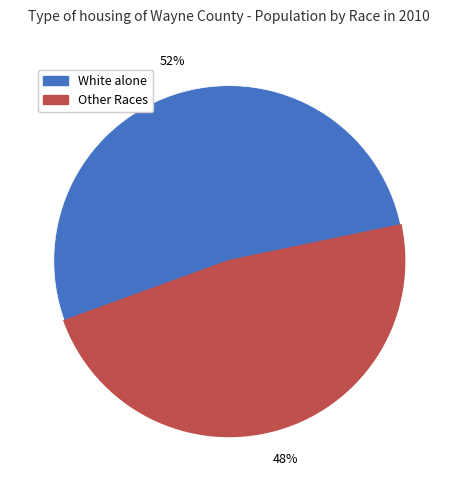

To the nearest percent, what is the average slice percentage?

50%